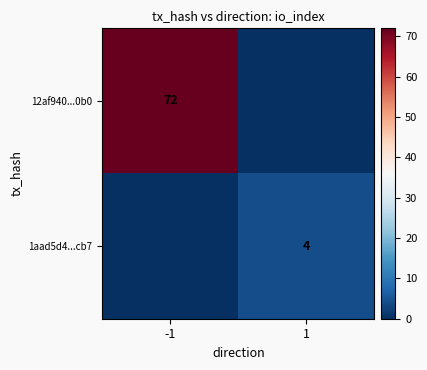

Which category has the highest value across all series?

-1